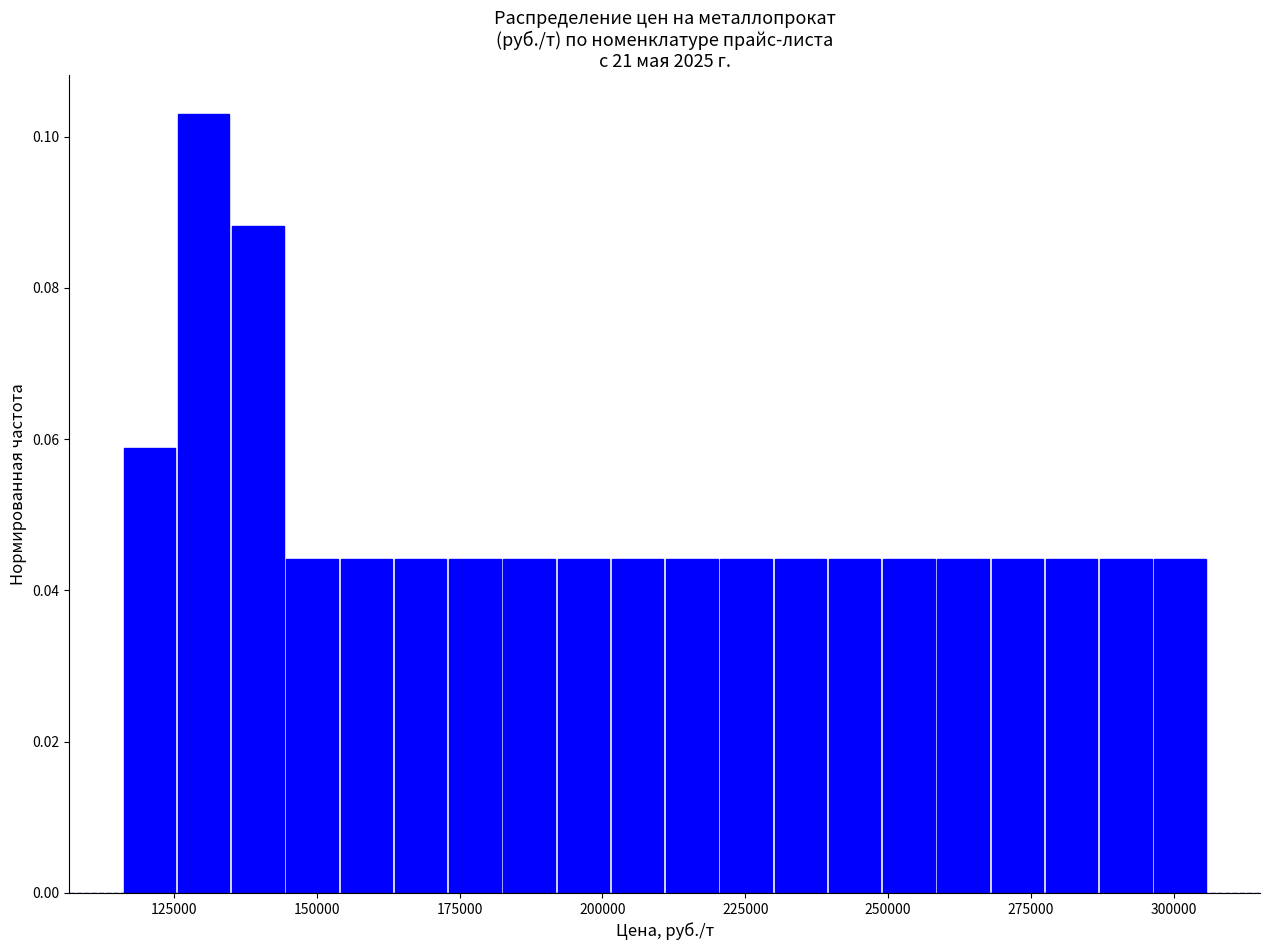

Read against the x-axis, roughly where is the centre of the tallest bar?

130000